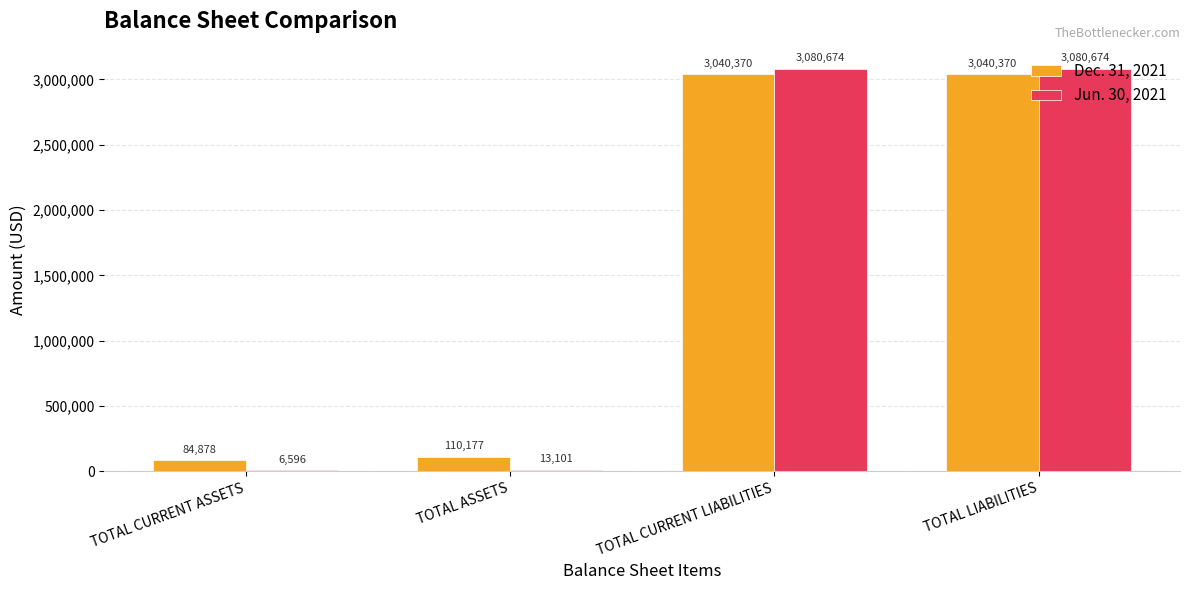

What is the sum of all Jun. 30, 2021 values?

6181045